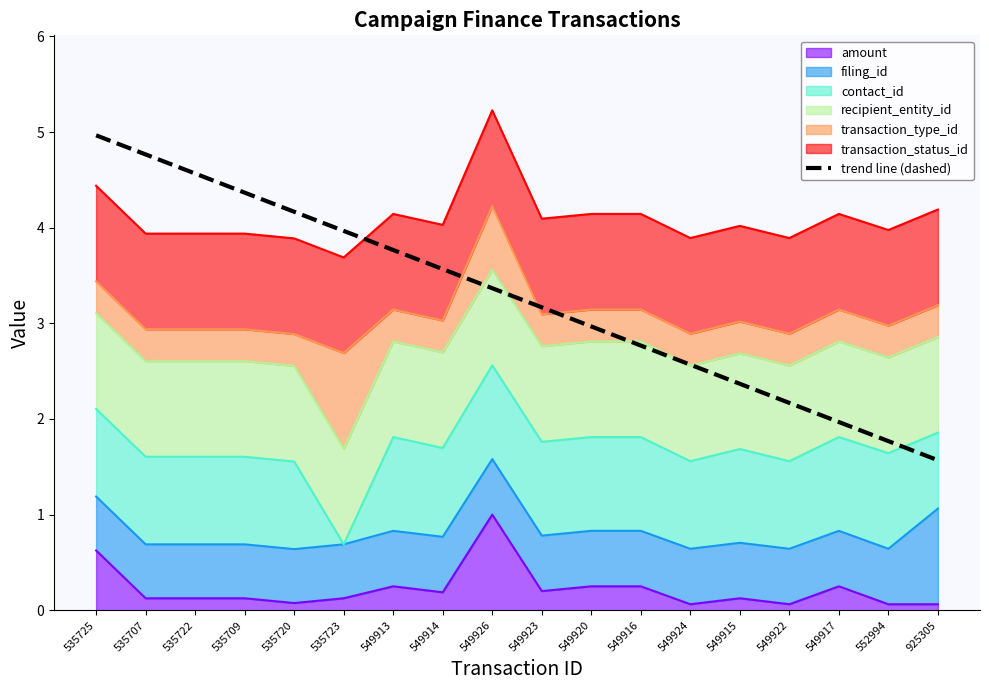

What is the value of the 1st point from the left?

5.0